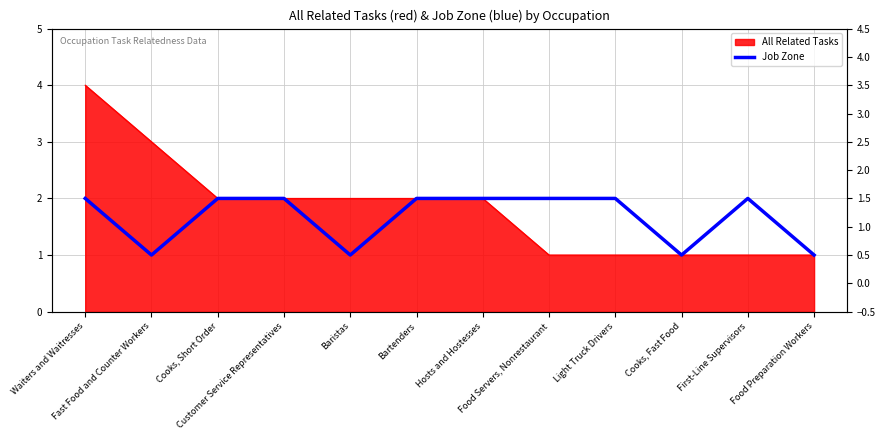

The chart shows a value of 2 at Customer Service Representatives. True or false?

True